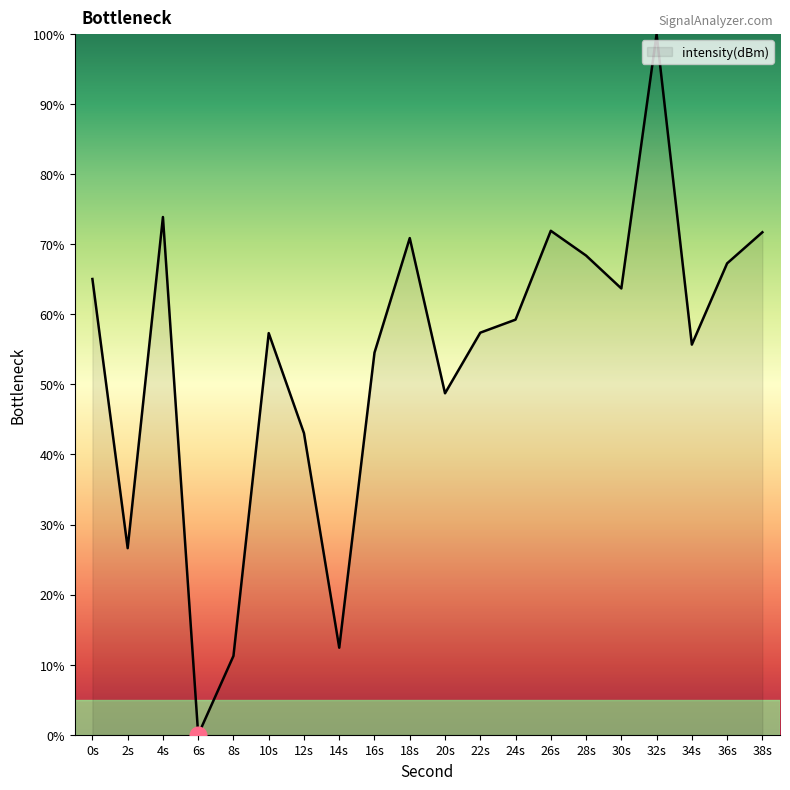

How many lines are shown in the chart?

1